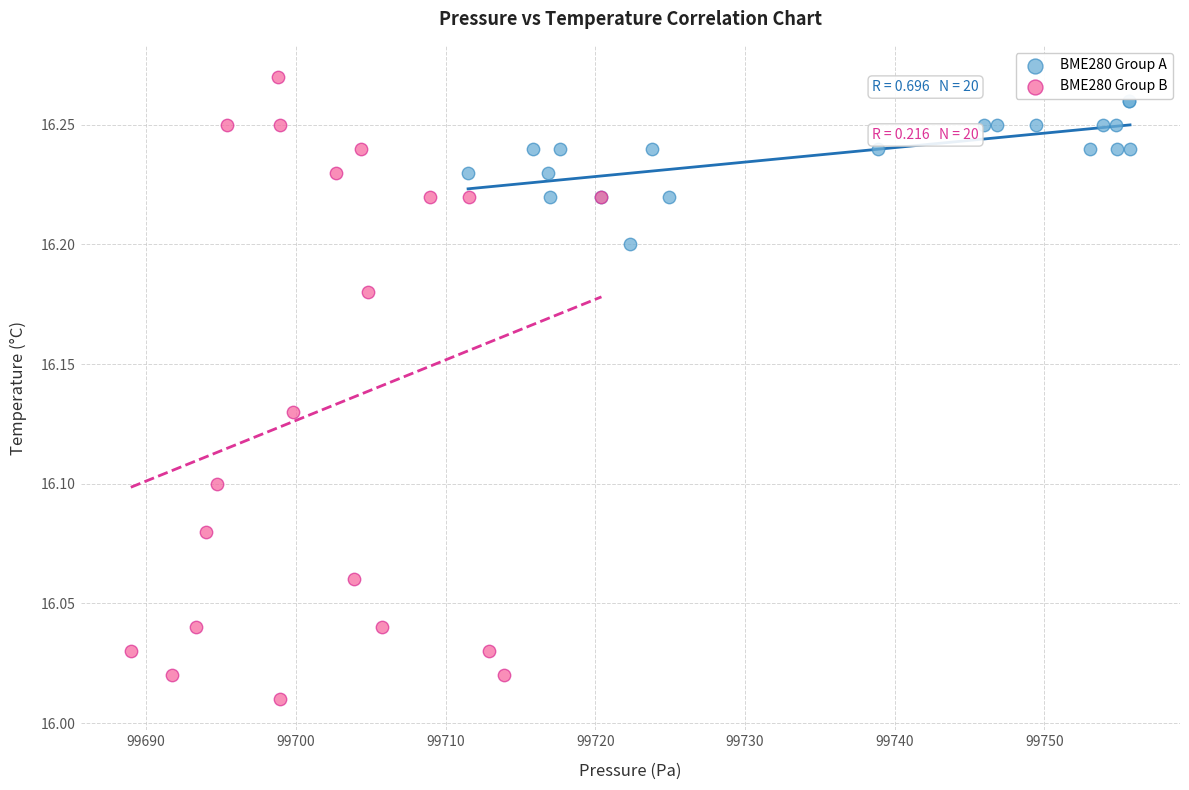

Which series contains the lowest Y value?

BME280 Group B